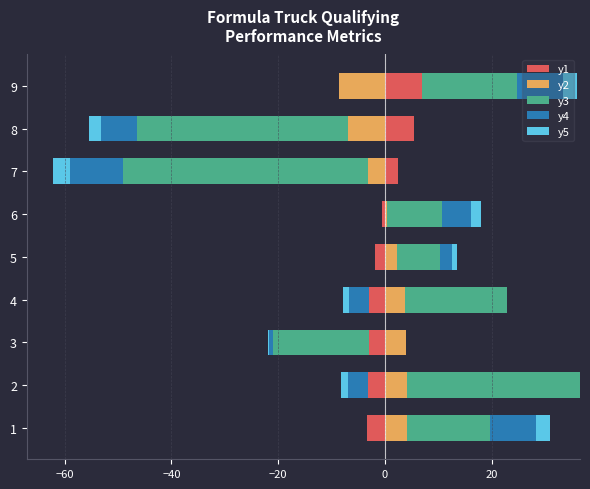

Which series changed the most between 3 and 6?

y3